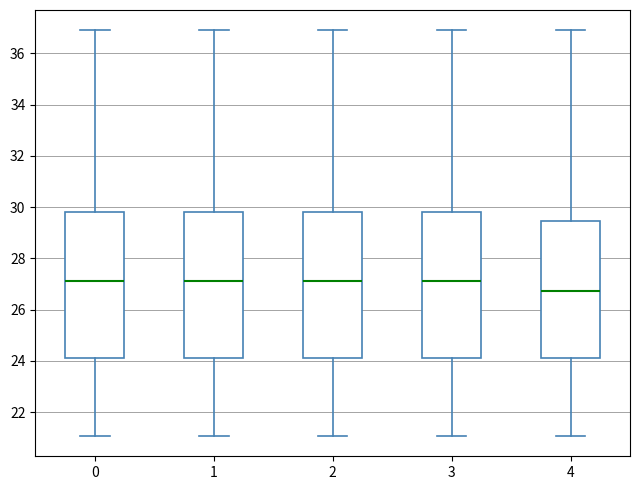

Where does the median line of the box at x = 1 sit on the y-axis? The values are not printed on the chart, so give them approximately, as read against the axis.

27.2